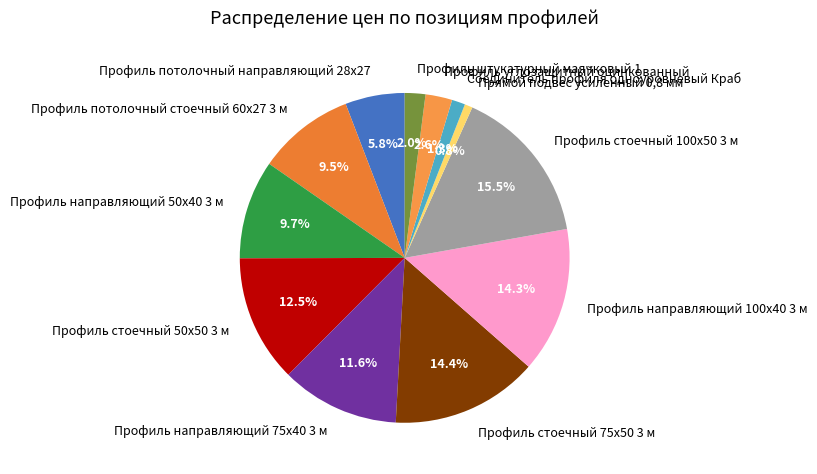

Count the number of slices in the pie.

12